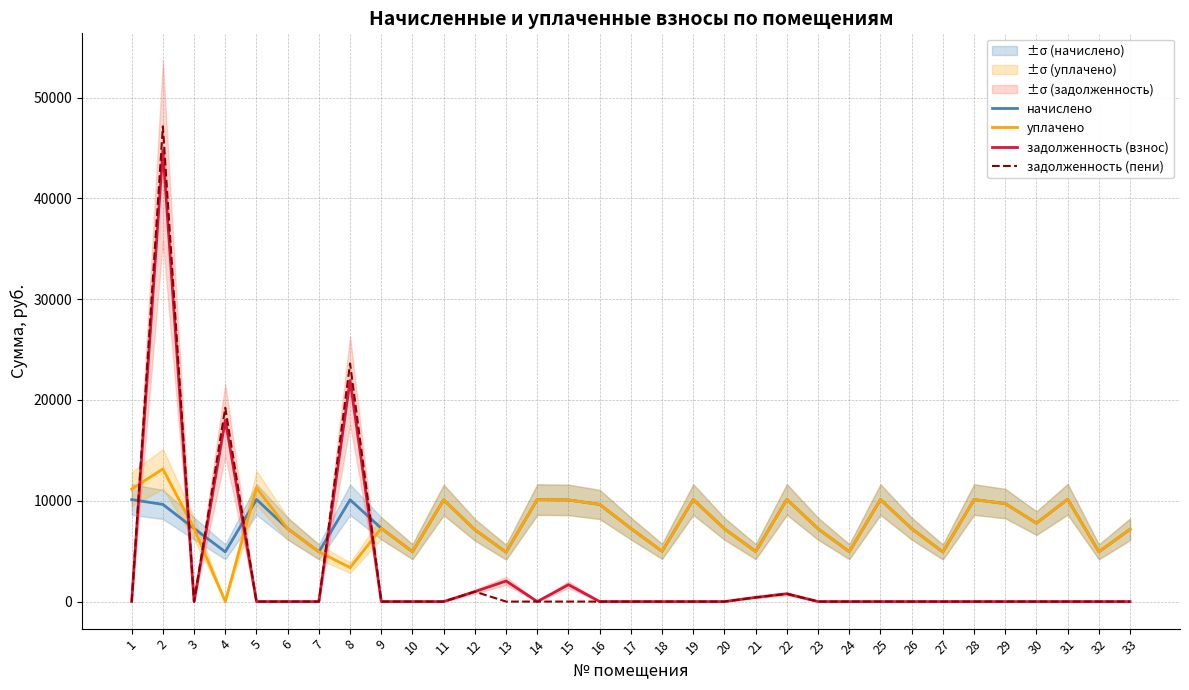

True or false: задолженность (пени) and задолженность (взнос) cross at least once.

False